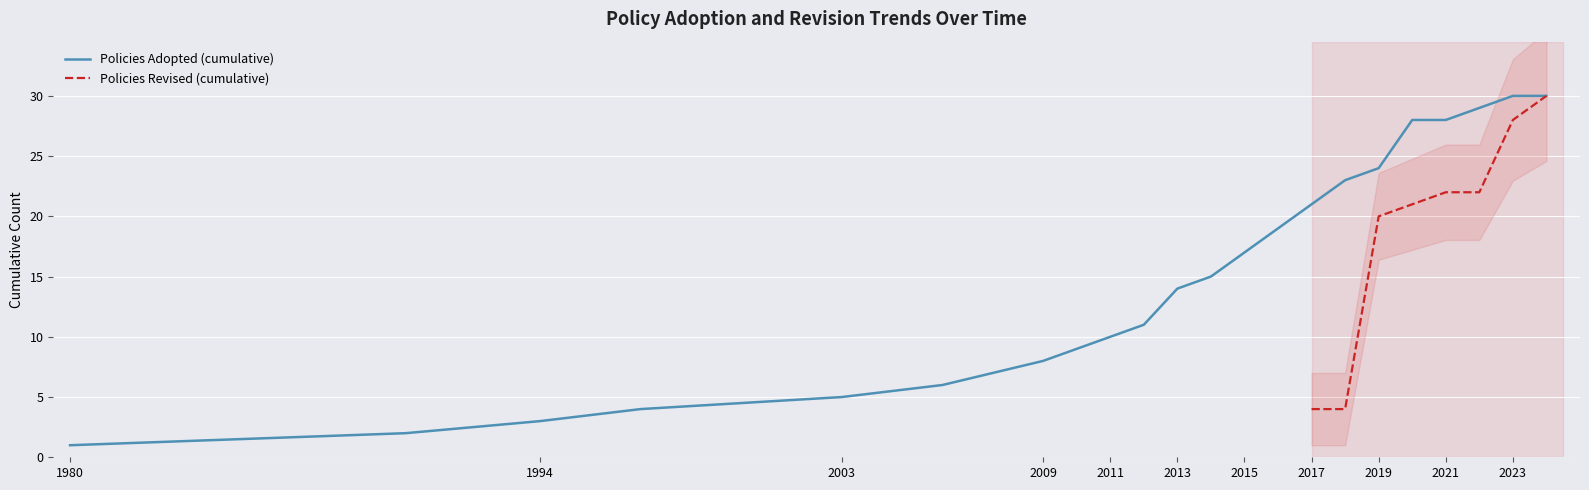

True or false: Policies Revised and Policies Adopted intersect in this chart.

True